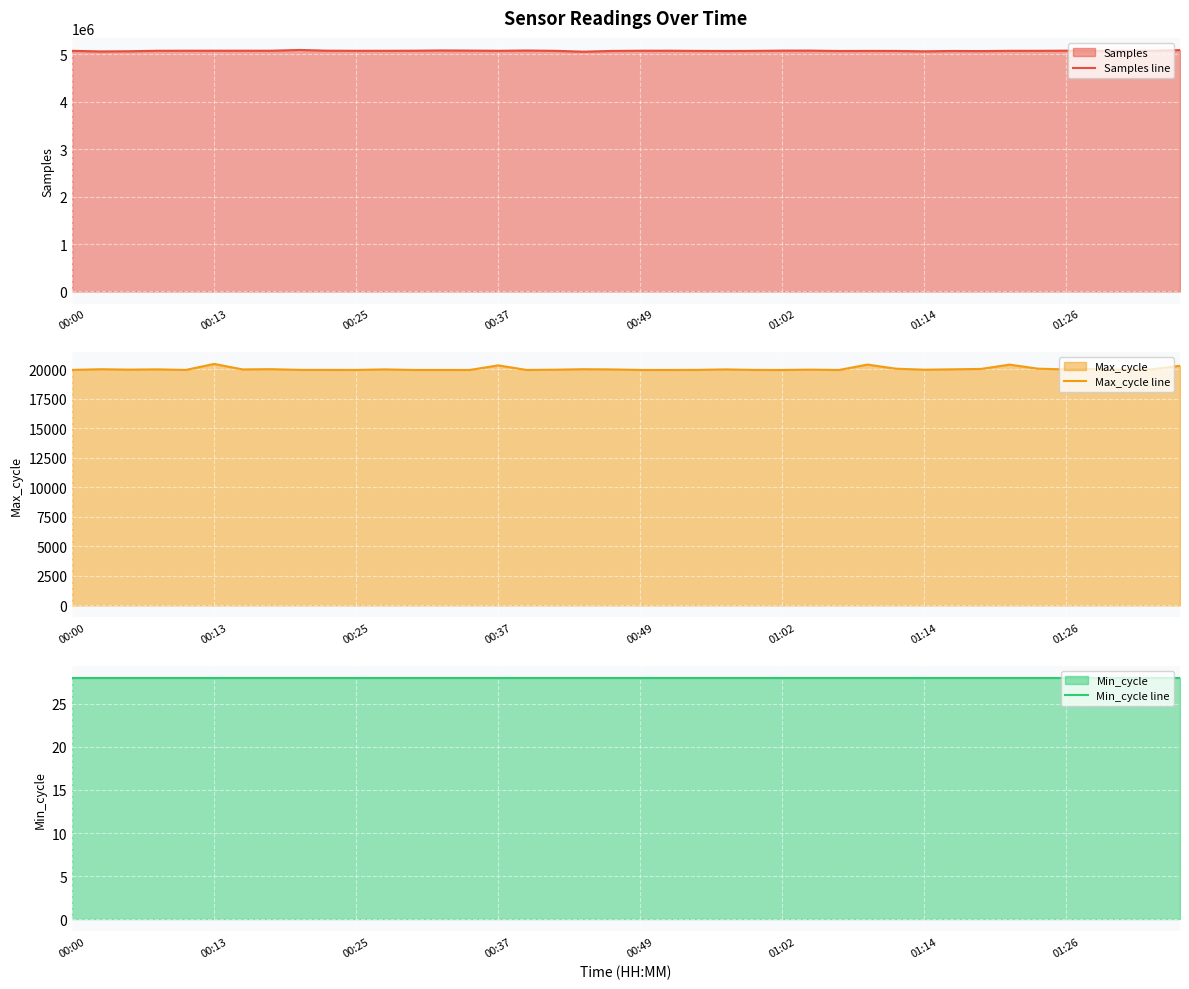

What are all the series names shown in the legend?

Samples line, Max_cycle line, Min_cycle line